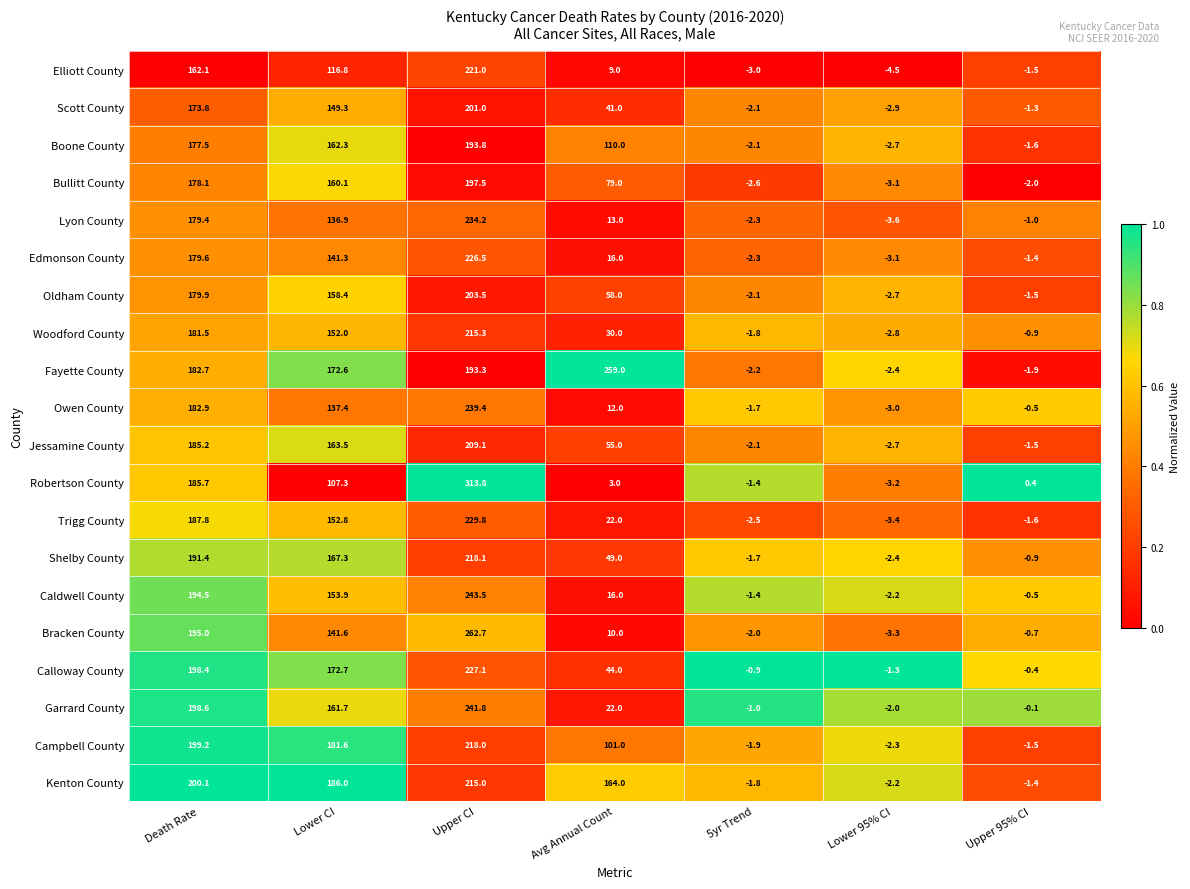

What is the maximum value for Elliott County?

221.0